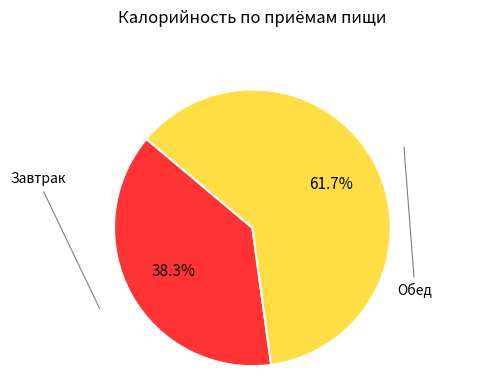

Is there any slice that represents more than half of the pie?

Yes